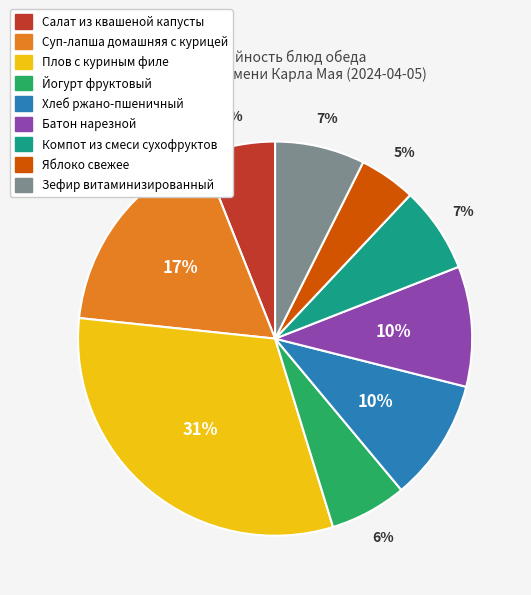

True or false: Батон нарезной accounts for 21% of the total.

False